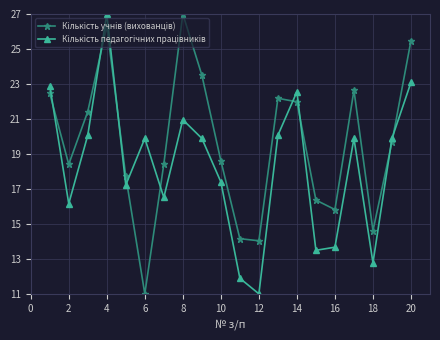

At which category is the sum across all series the highest?

4